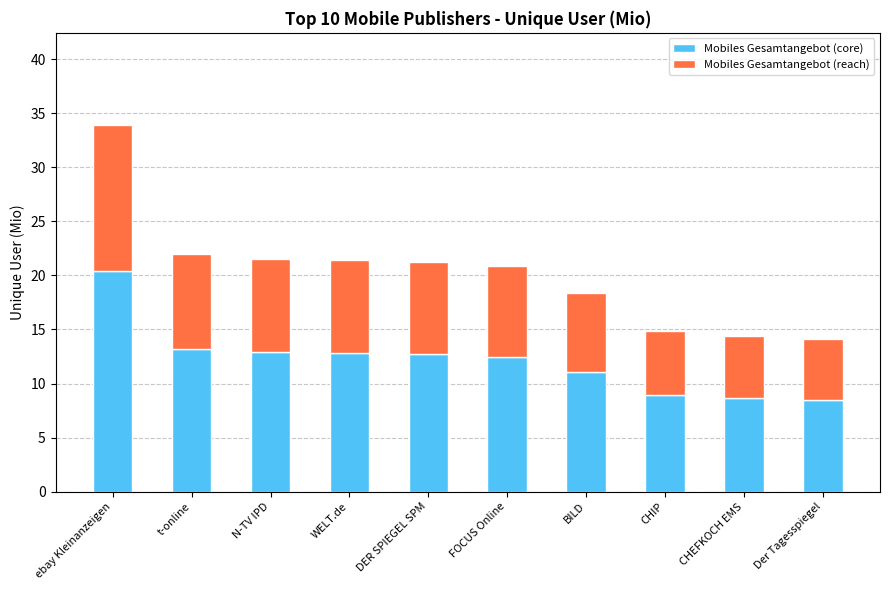

What is the difference between the maximum and minimum values in the Mobiles Gesamtangebot (core) series?

11.9